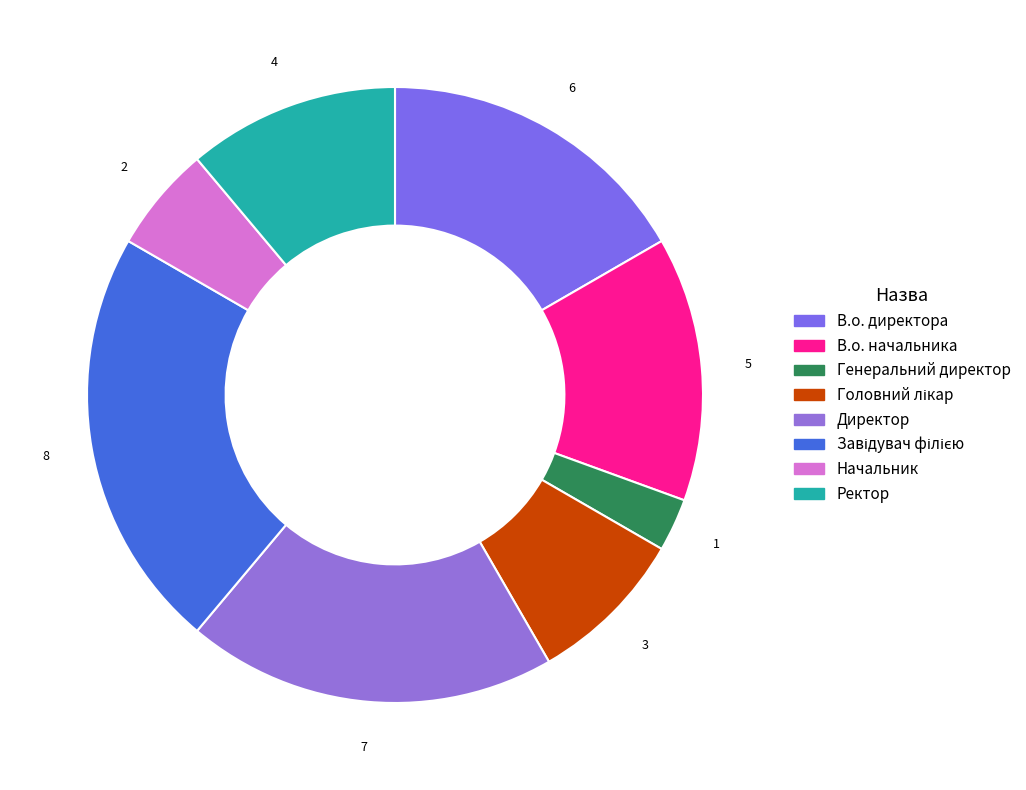

To the nearest percent, what is the combined percentage of Начальник and В.о. начальника?

19%